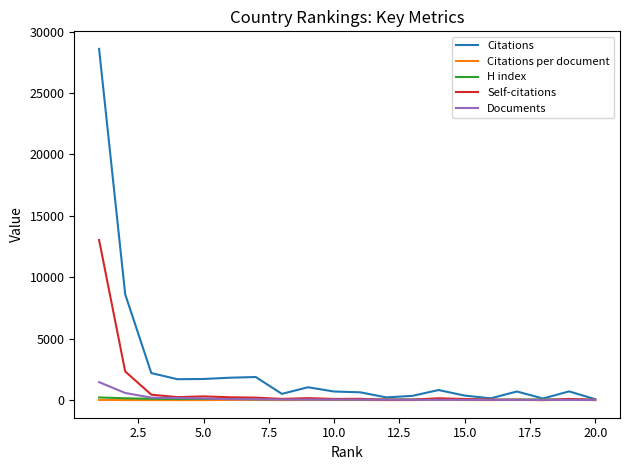

Does the chart have visible grid lines?

No